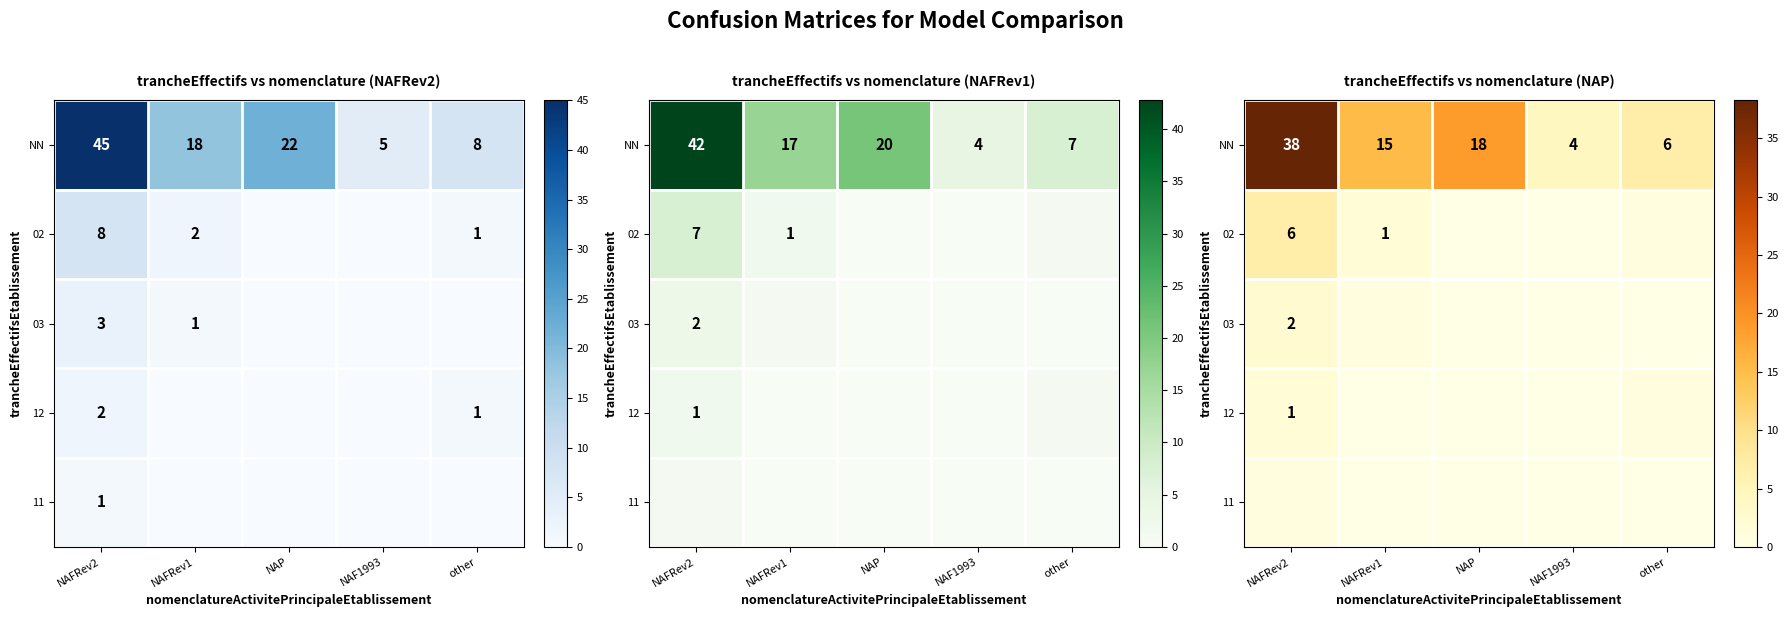

Which series has the largest total across all categories?

NN